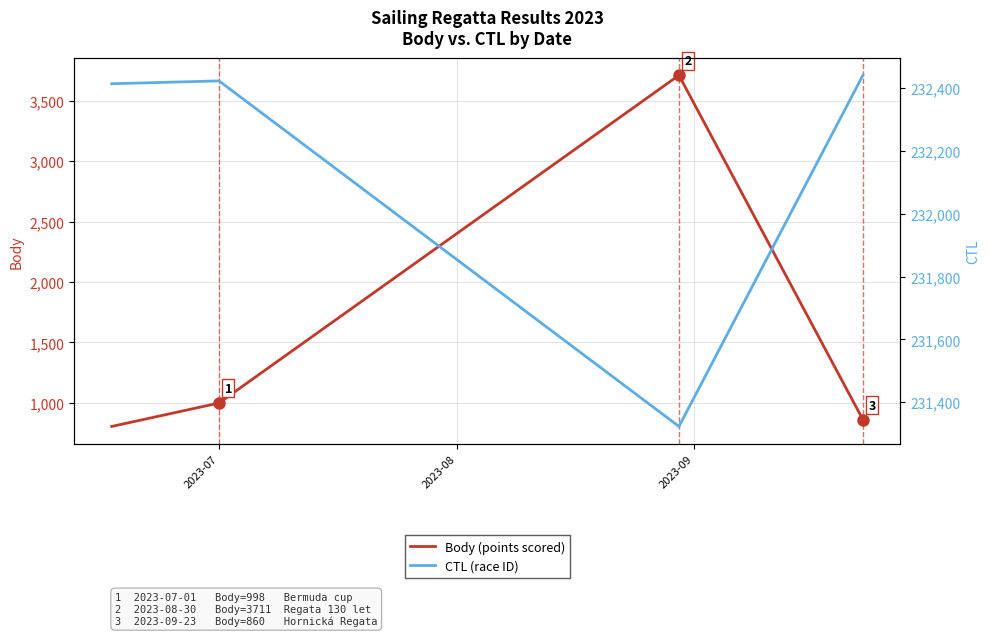

What is the smallest value displayed?

804